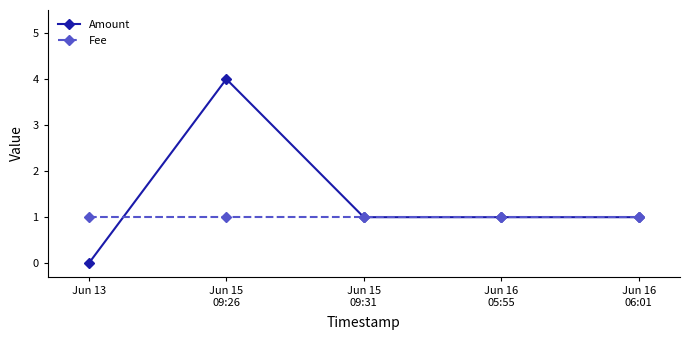

What is the average value of the Amount series?

1